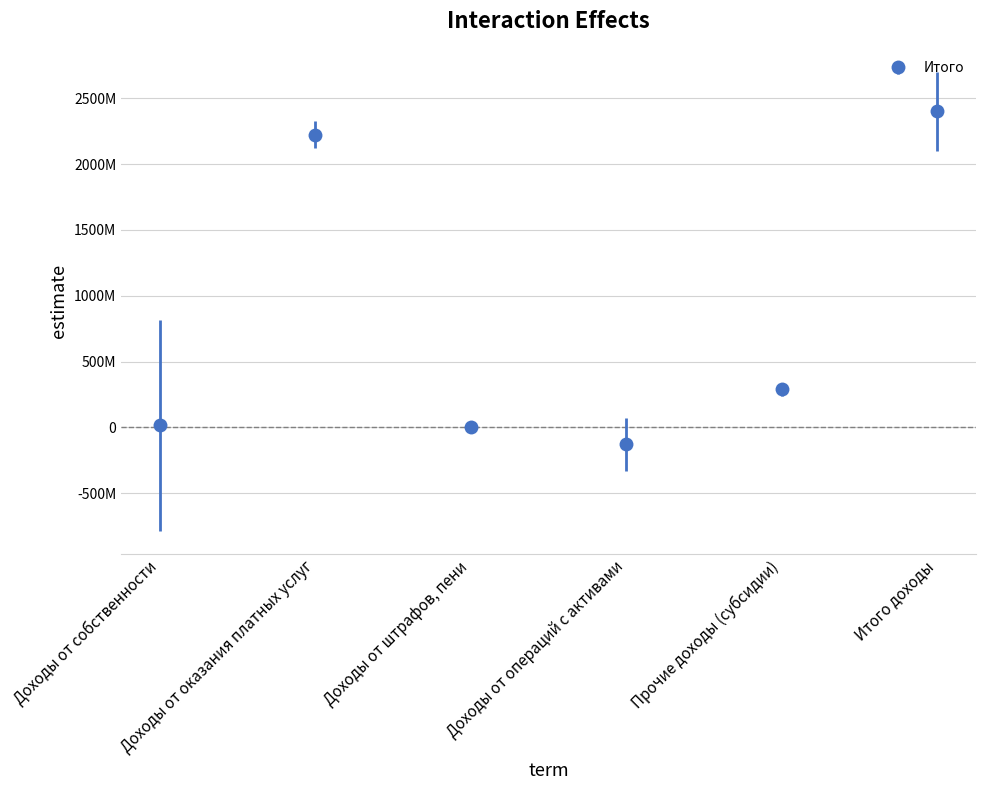

Rank the categories by value from highest to lowest.

Итого доходы, Доходы от оказания платных услуг, Прочие доходы (субсидии), Доходы от собственности, Доходы от штрафов, пени, Доходы от операций с активами